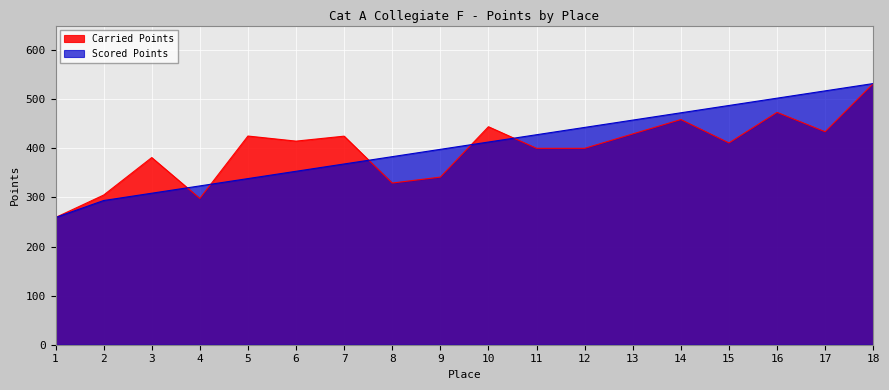

Reading left to right, extract all data points from this chart.

Carried Points: 259.1	304.8	381.2	298.0	425.0	414.7	424.8	329.3	341.4	444.0	400.0	400.0	429.3	458.6	410.9	473.3	433.7	531.9
Scored Points: 259.1	293.7	308.6	323.4	338.3	353.2	368.1	383.0	397.9	412.8	427.7	442.6	457.5	472.3	487.2	502.1	517.0	531.9